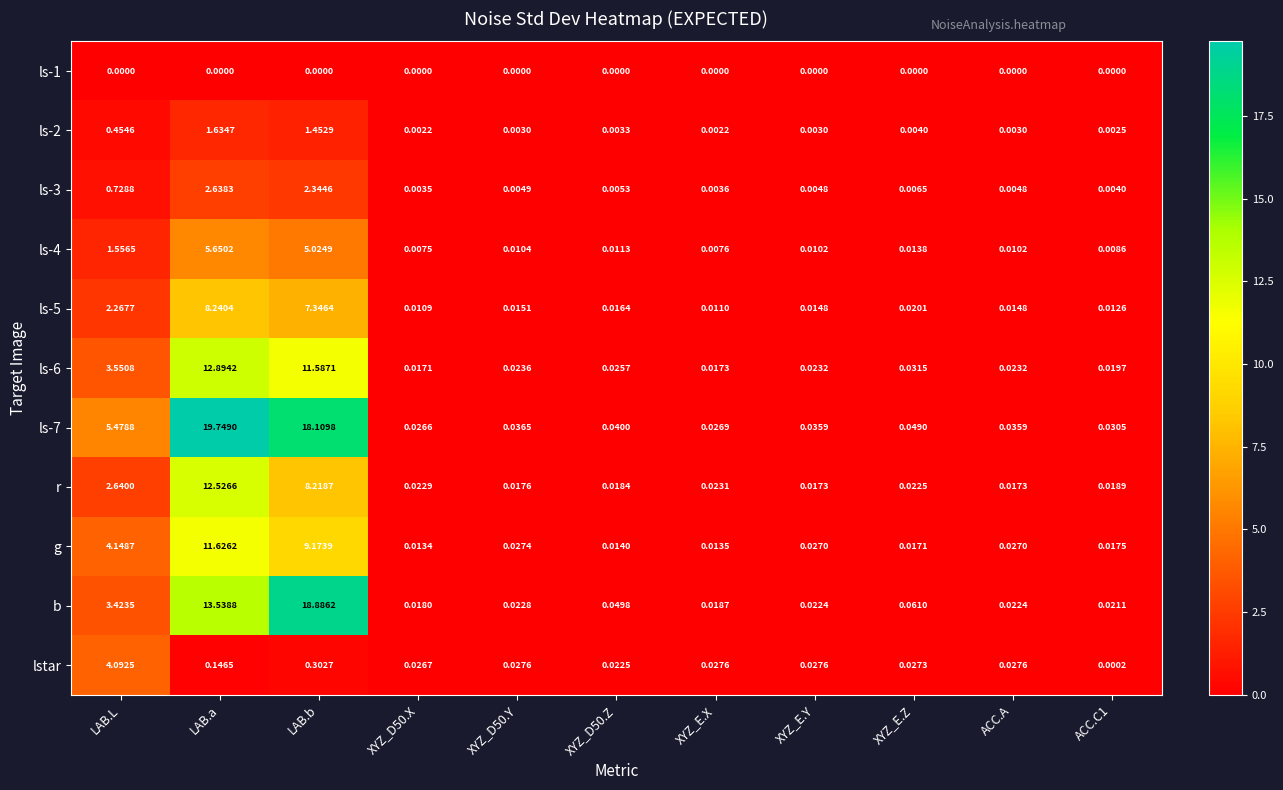

Which series has the largest range (max minus min)?

ls-7